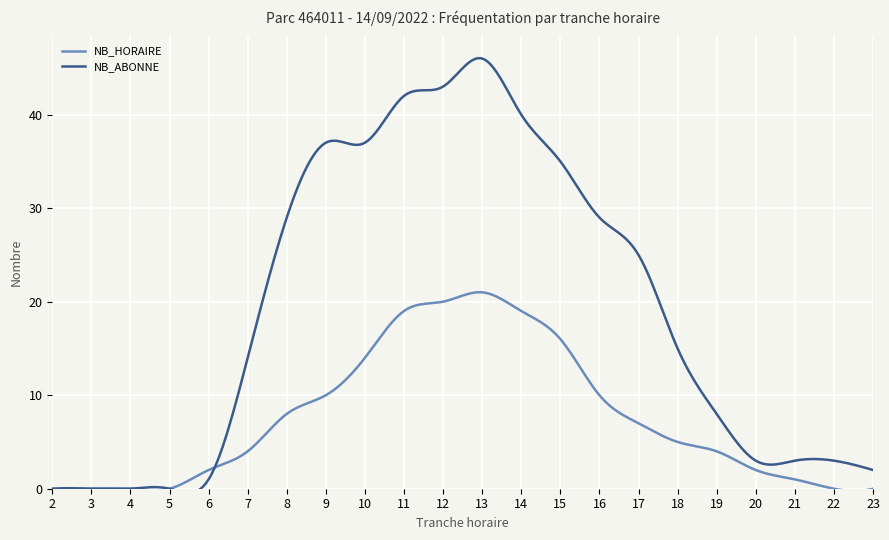

Count the number of data series in this chart.

2